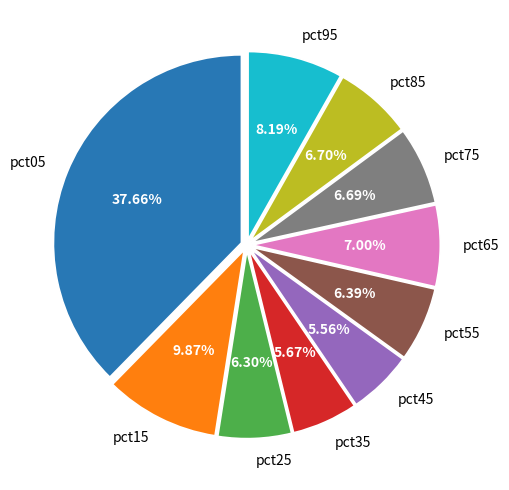

How many segments does this pie chart have?

10